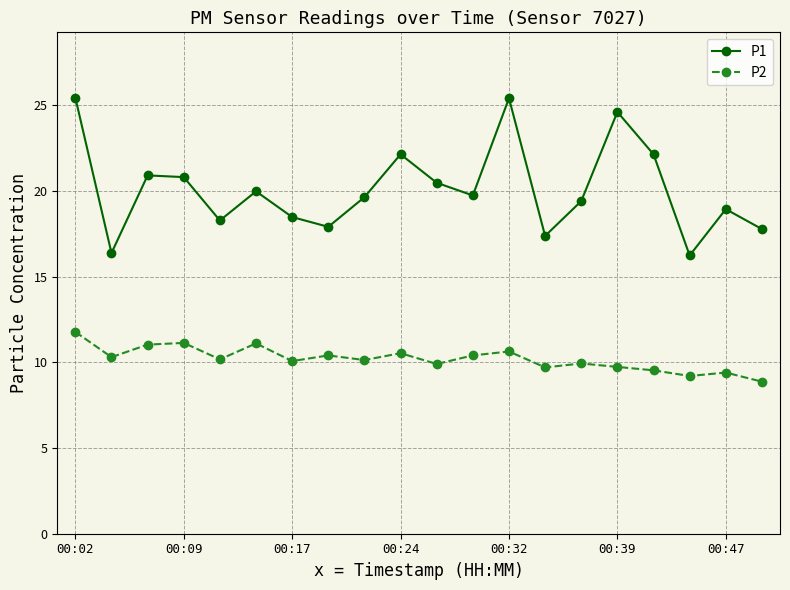

Which series has the widest spread of values?

P1